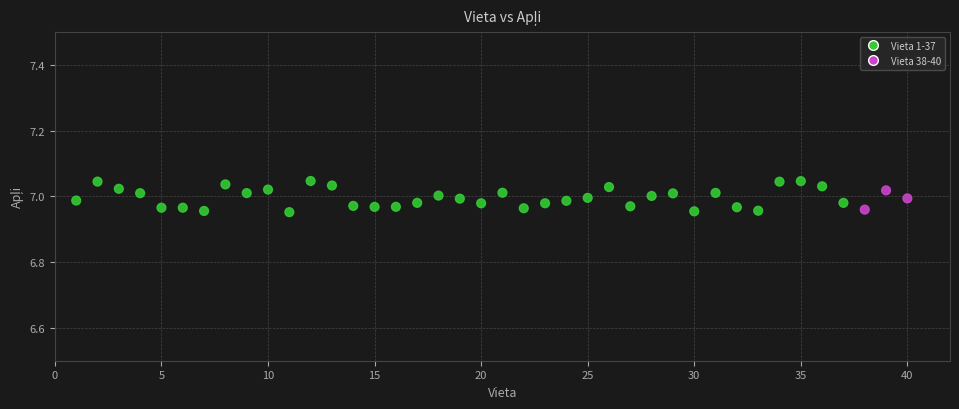

What is the range of X values (max minus min)?

39.0